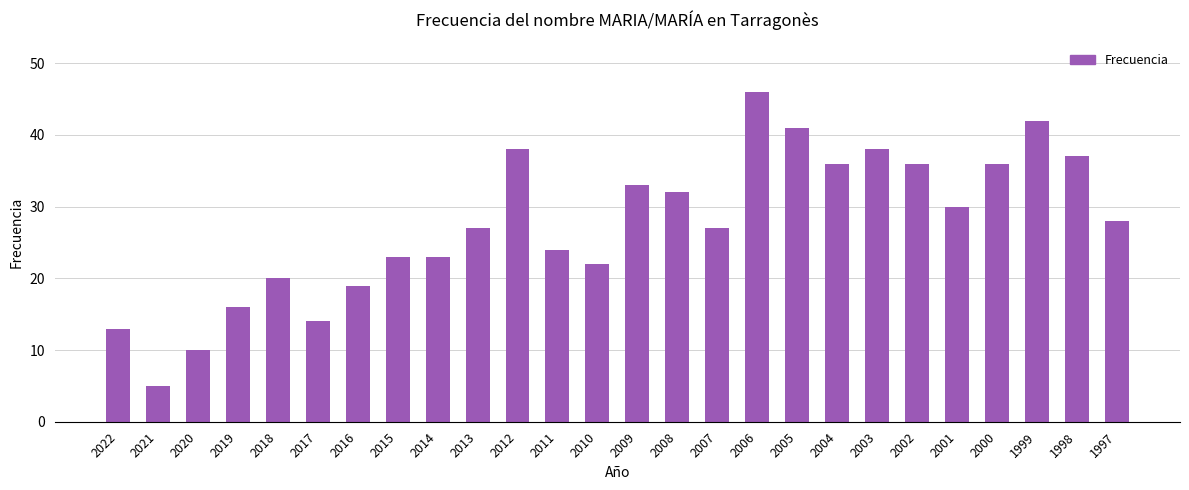

At which label does the data first exceed 28?

2012